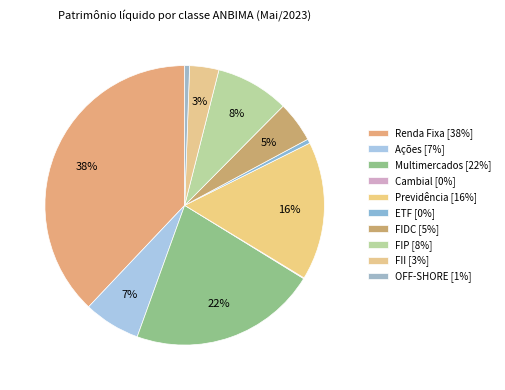

What percentage do Previdência and OFF-SHORE together represent?

16.6%